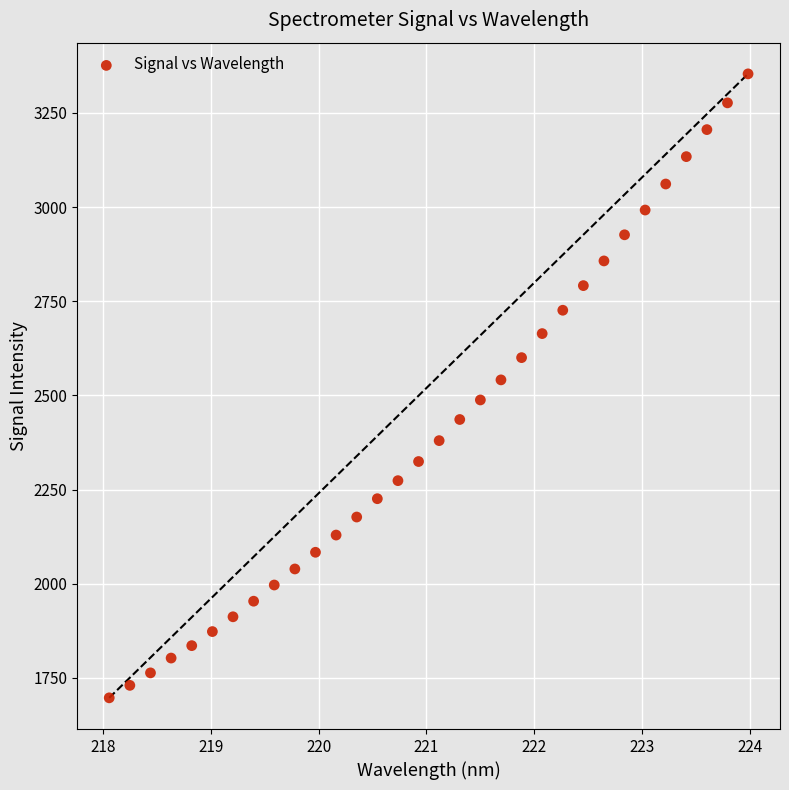

What is the range of Y values (max minus min)?

1656.7